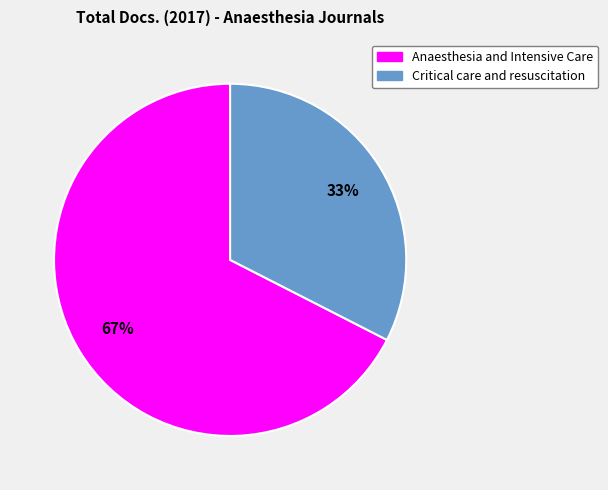

Count the number of slices in the pie.

2